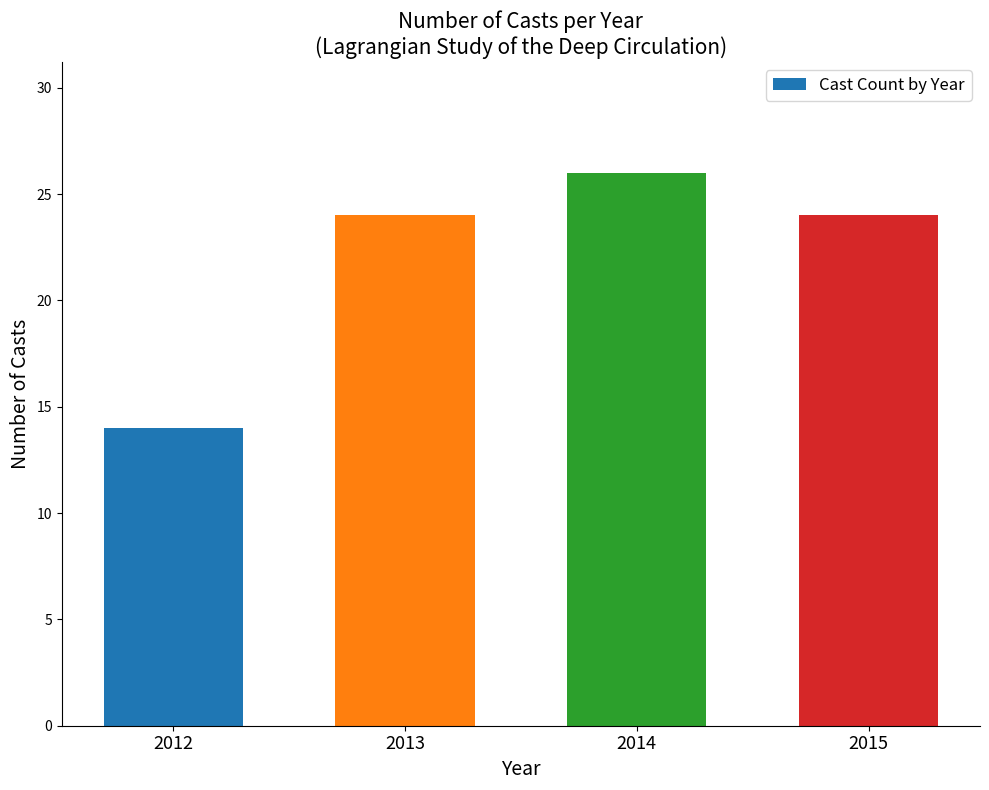

Reading left to right, list all the values displayed in this chart.

14	24	26	24